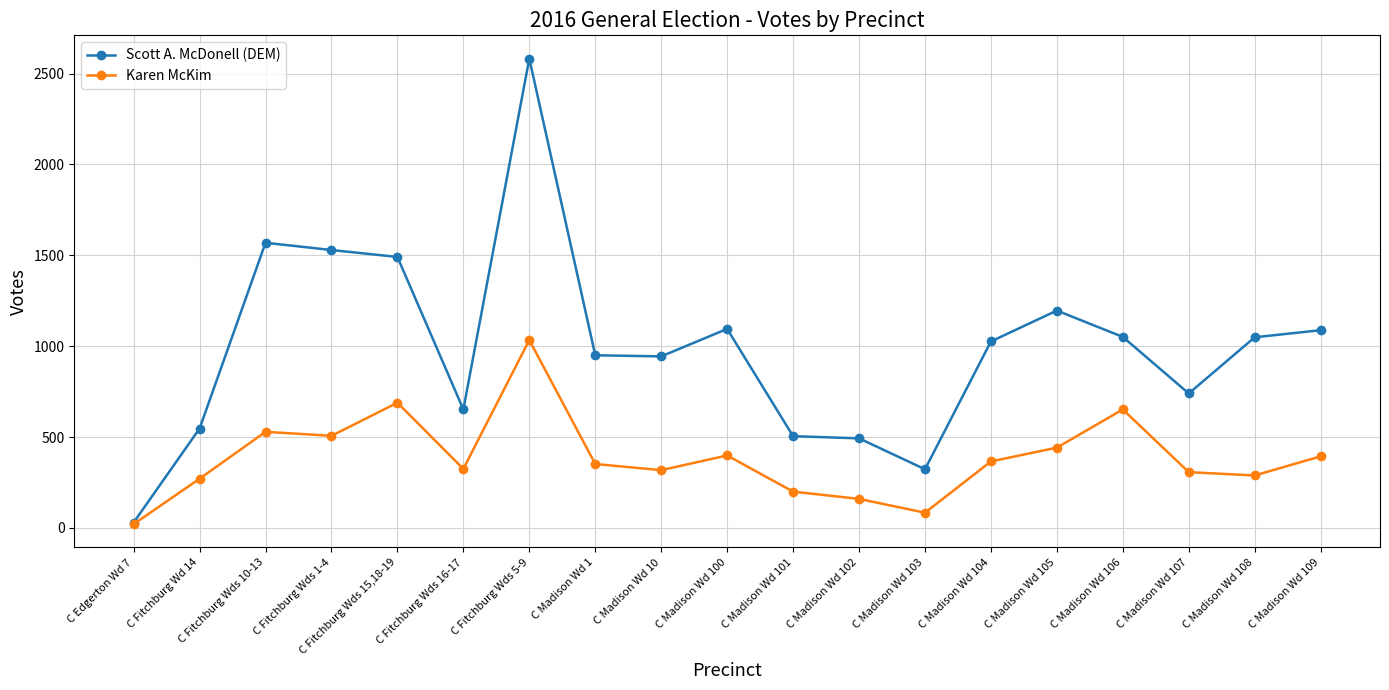

Does the chart have visible grid lines?

Yes